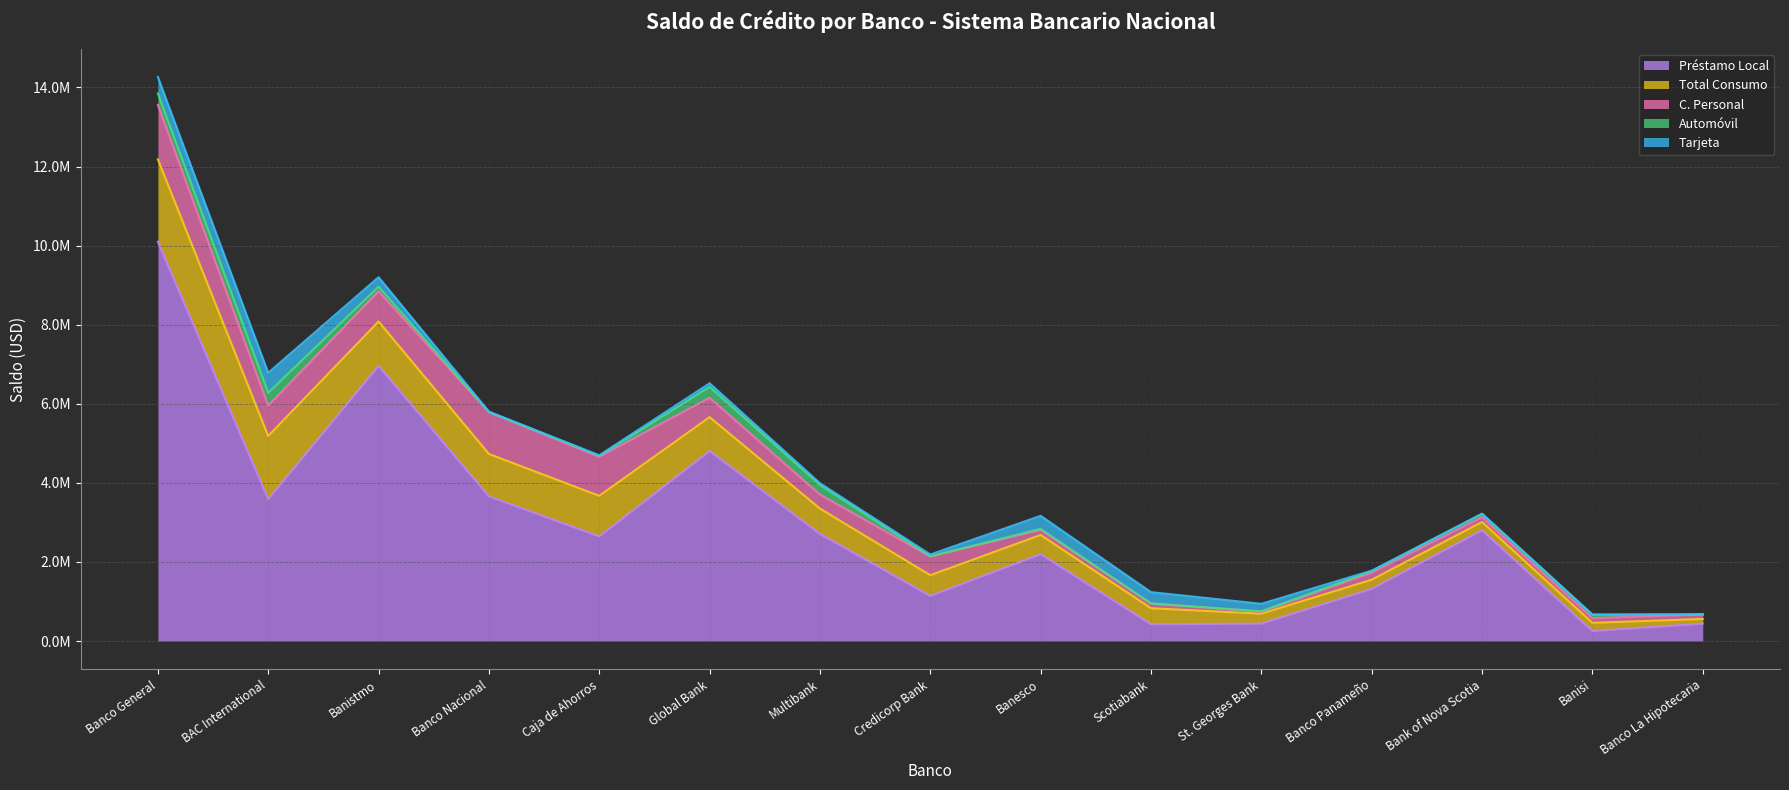

The value of C. Personal at St. Georges Bank is 49330.9. True or false?

True